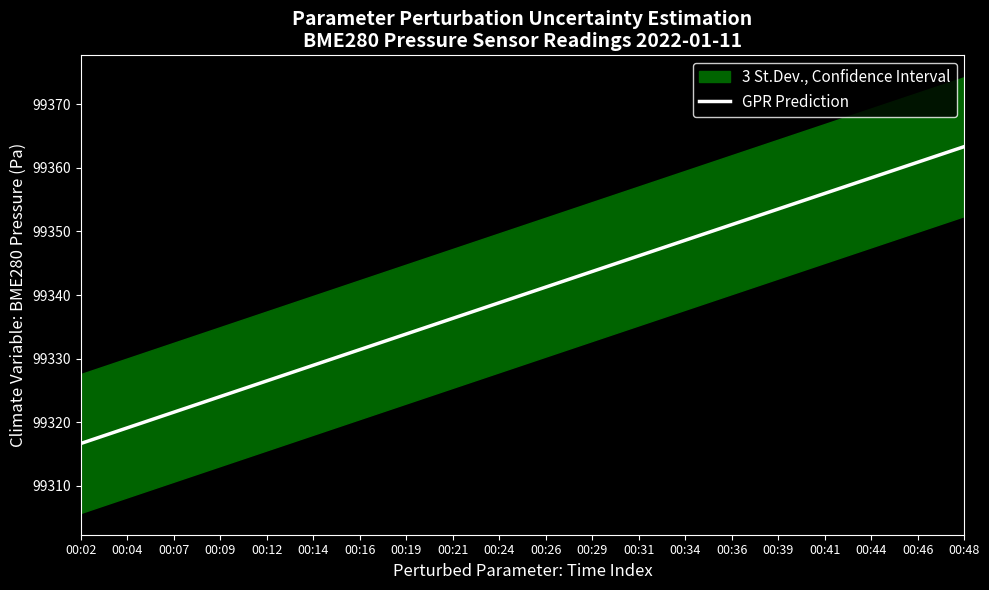

Count the number of categories in the chart.

20